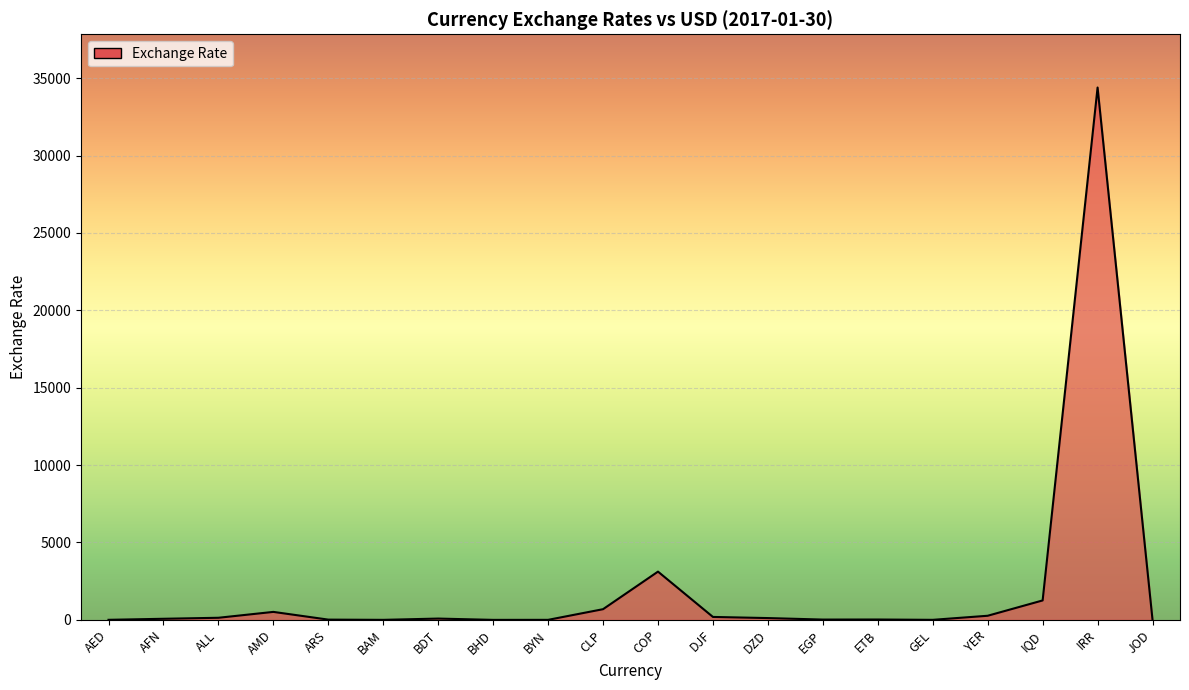

What is the difference between the maximum and minimum values?

34393.4